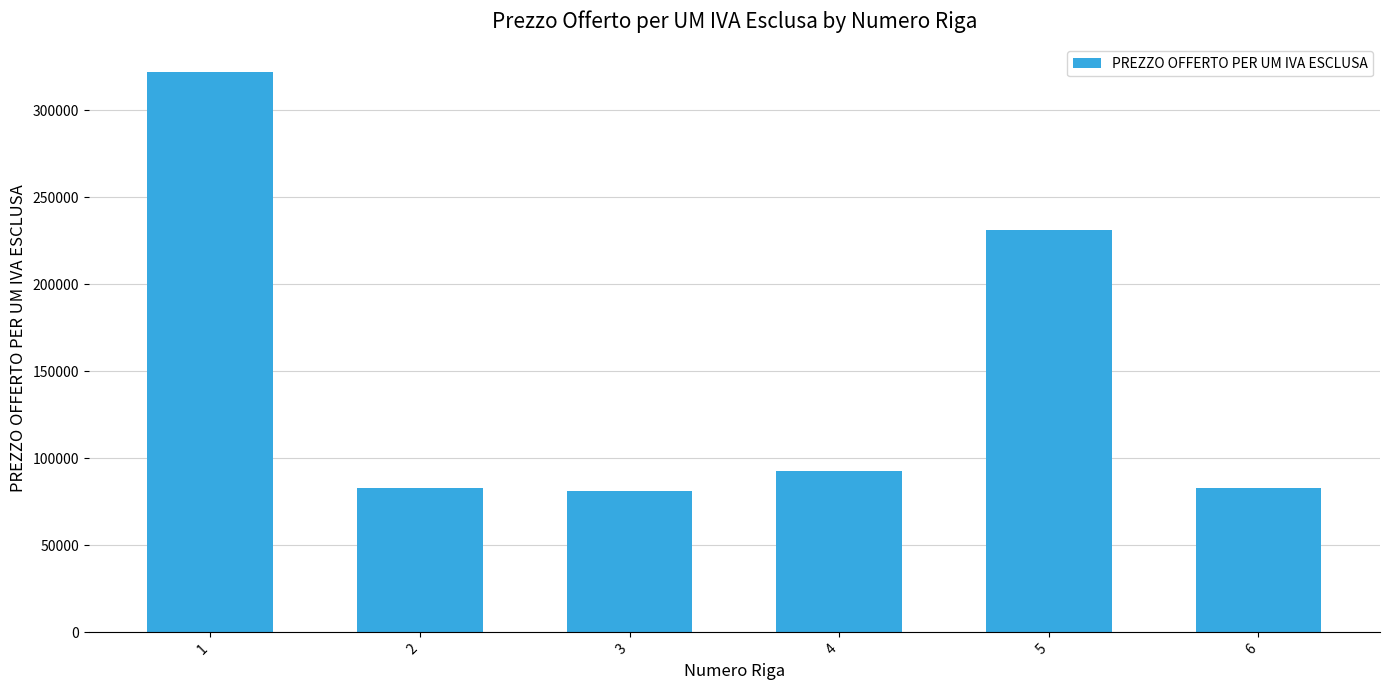

How many bars are there in total?

6